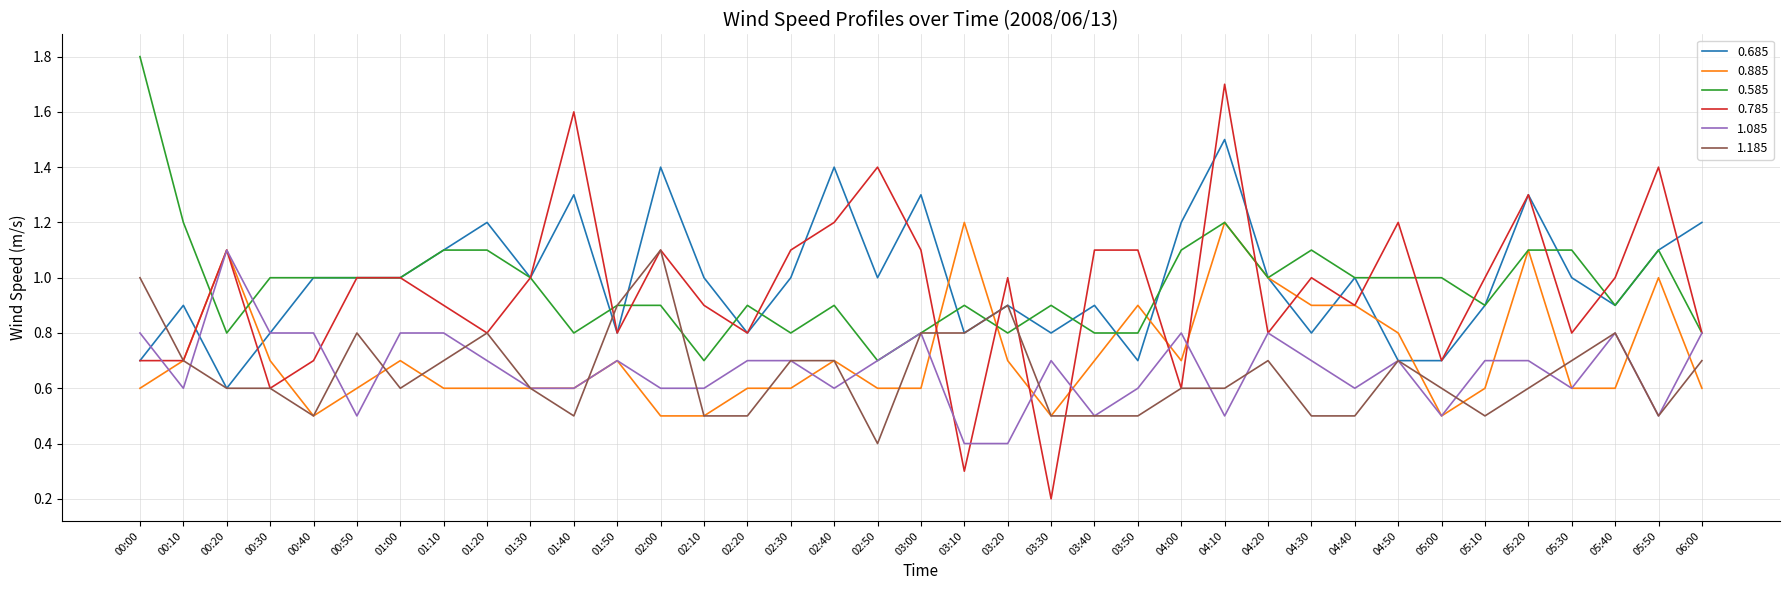

What position from the right is 06:00?

1